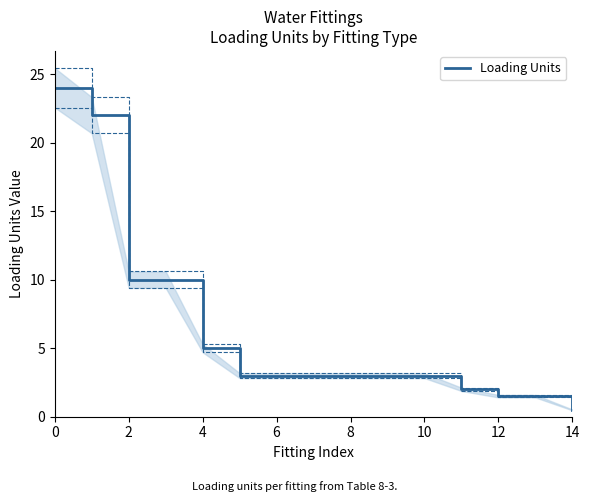

What is the average value?

6.3